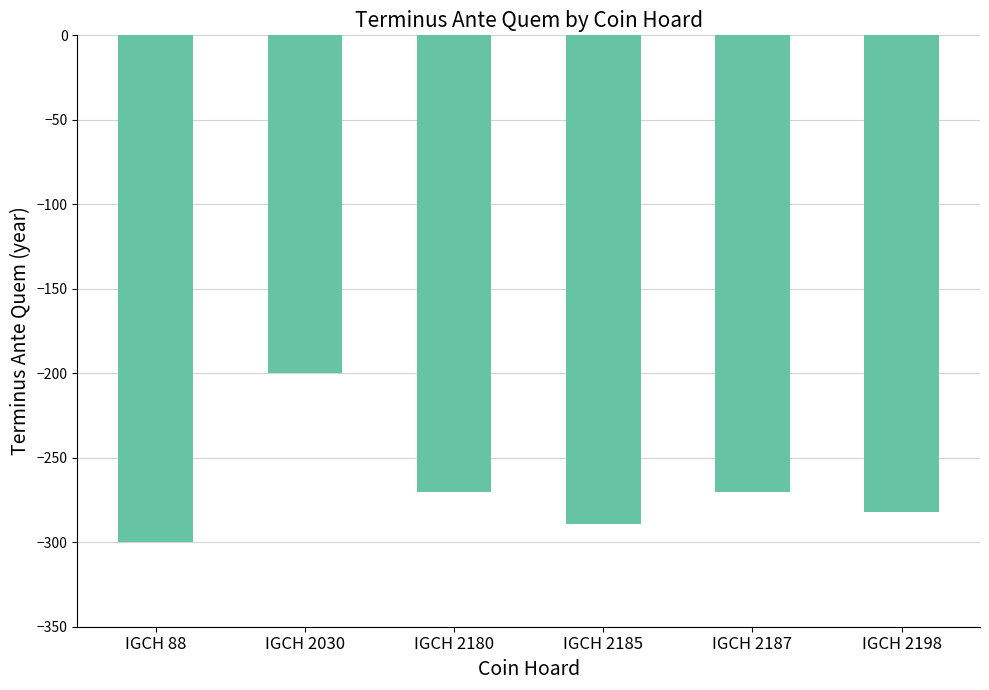

Which category has the lowest value across all series?

IGCH 88